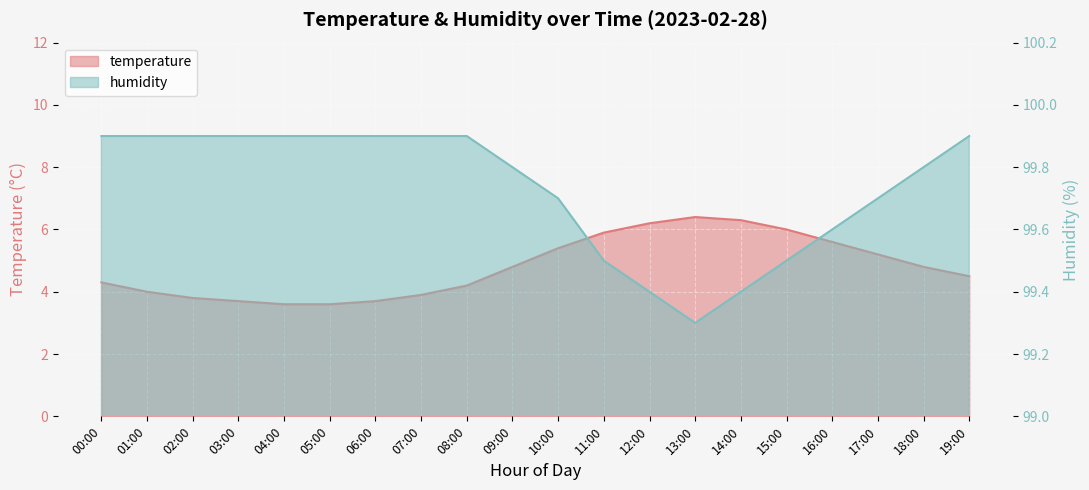

True or false: temperature and humidity cross at least once.

False